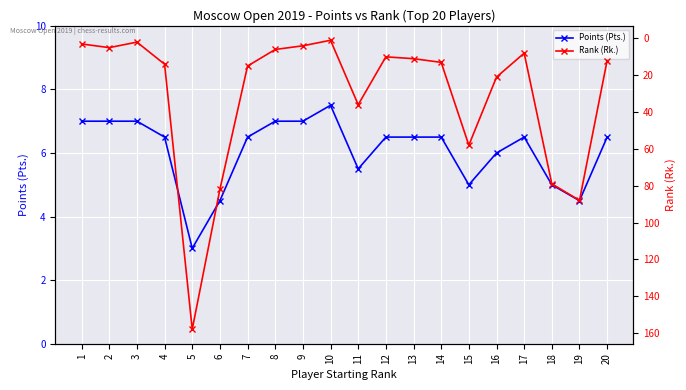

How many data points in Rank (Rk.) are above 13?

9